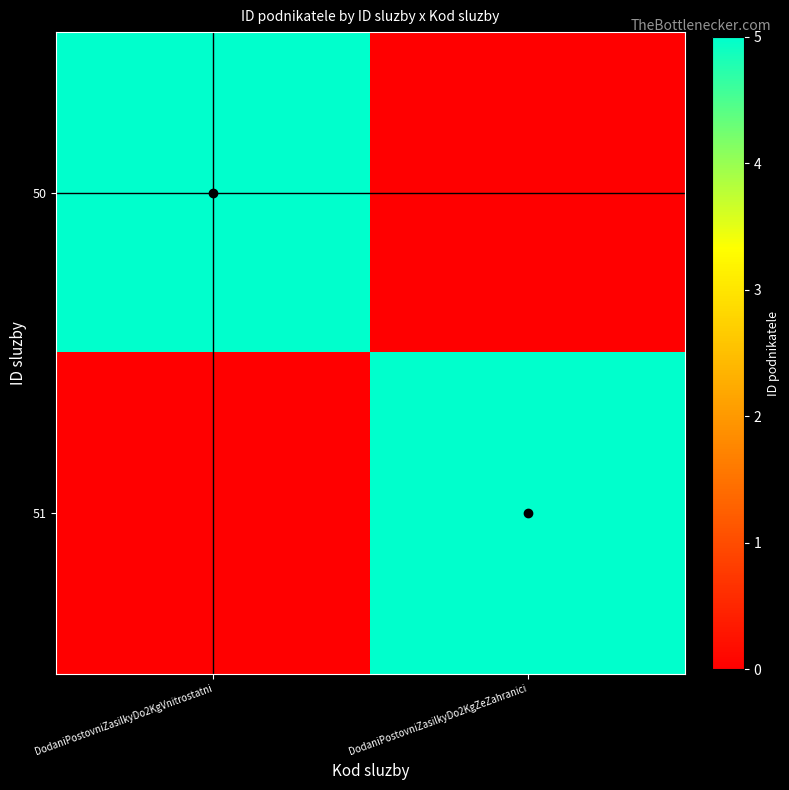

Reading left to right, extract all data points from this chart.

50: DodaniPostovniZasilkyDo2KgVnitrostatni=5	DodaniPostovniZasilkyDo2KgZeZahranici=0
51: DodaniPostovniZasilkyDo2KgVnitrostatni=0	DodaniPostovniZasilkyDo2KgZeZahranici=5